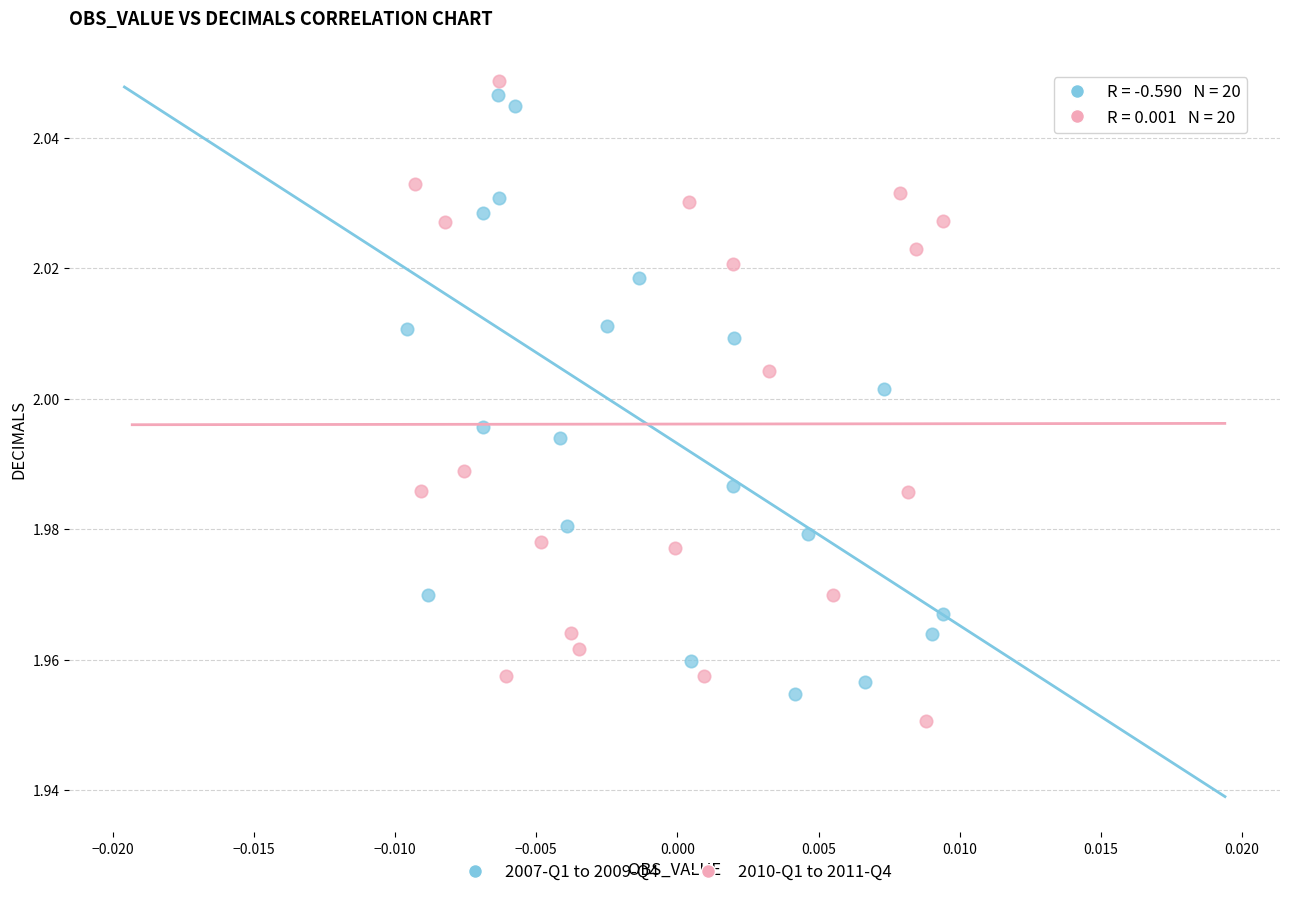

What are all the series names shown in the legend?

2007-Q1 to 2009-Q4, 2010-Q1 to 2011-Q4